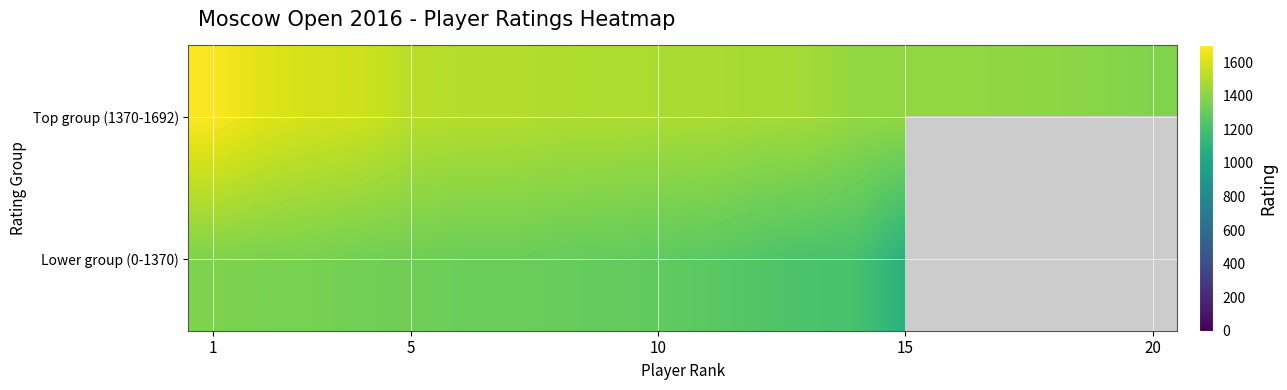

At how many categories does at least one series exceed 1428?

13